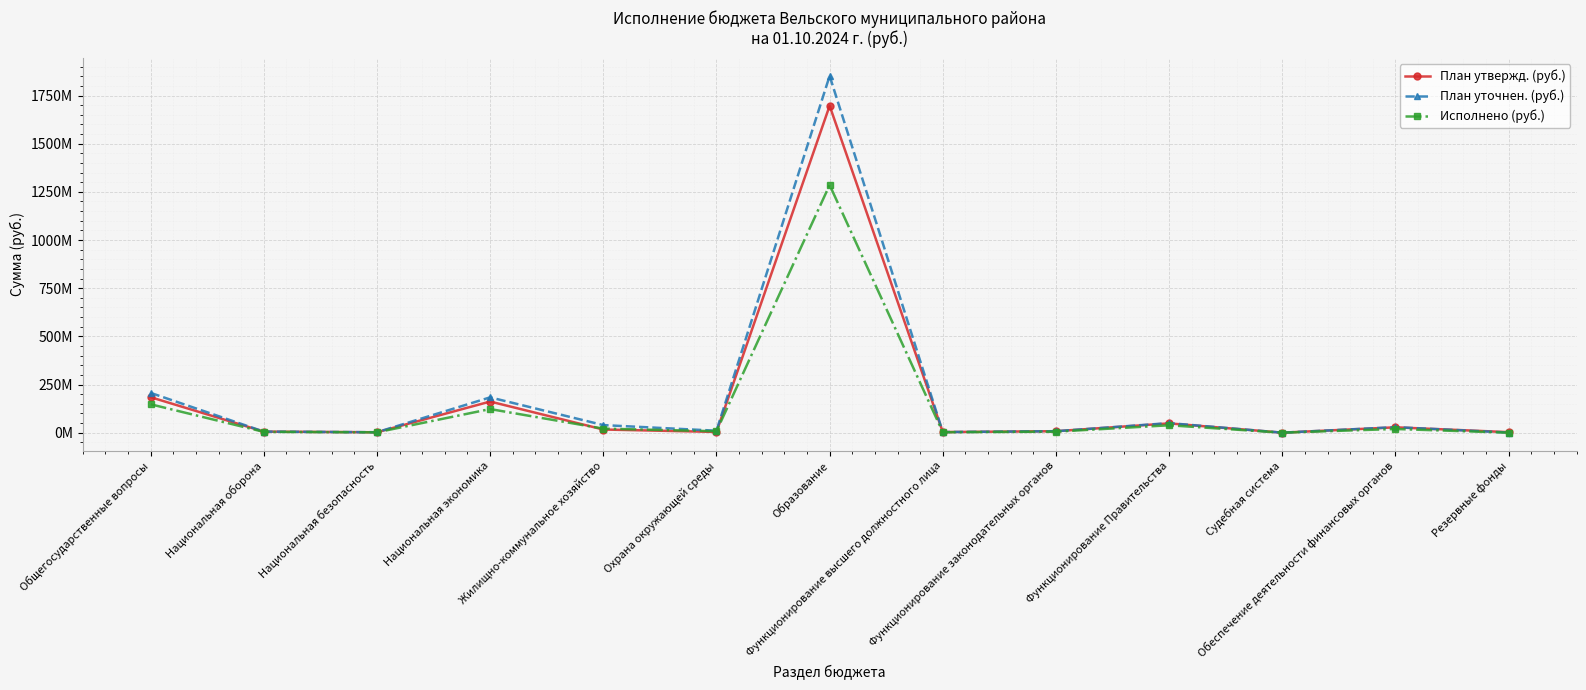

What is the sum of the План уточнен. (руб.) values at Функционирование Правительства and Общегосударственные вопросы?

256072848.1